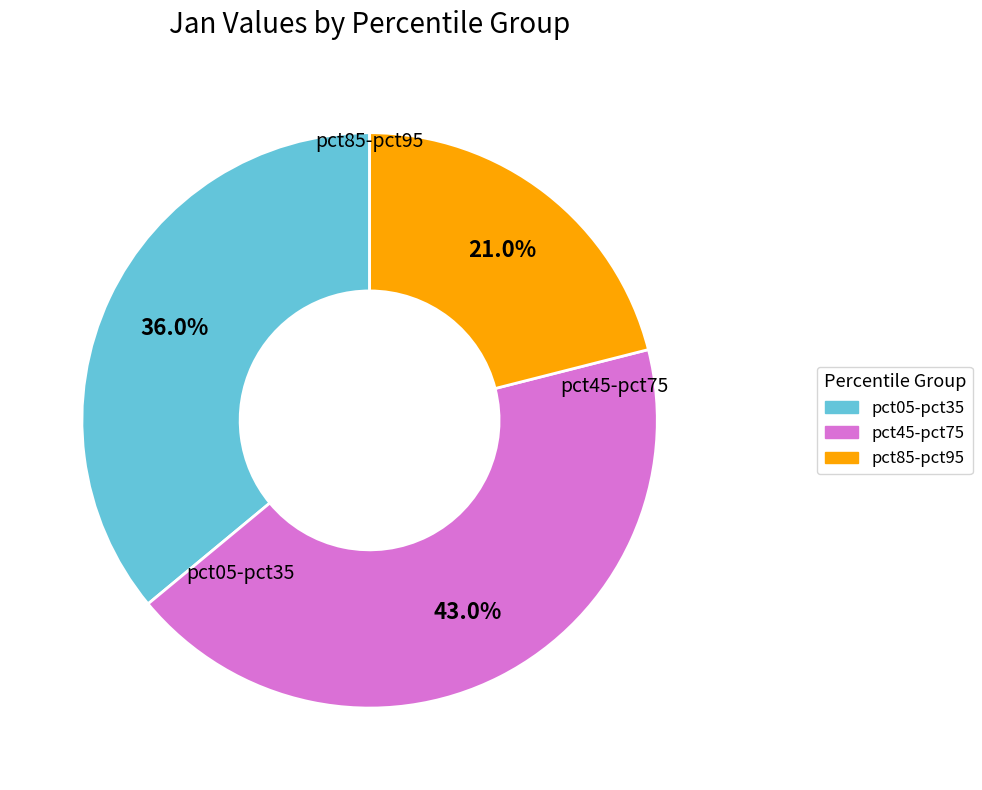

Which category has the biggest portion of the pie?

pct45-pct75